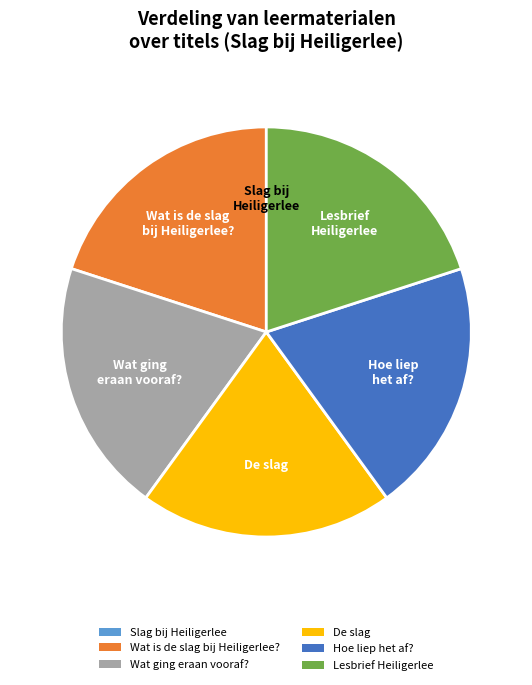

What is the ratio of the value at Wat is de slag bij Heiligerlee? to the value at Wat ging eraan vooraf??

1.0